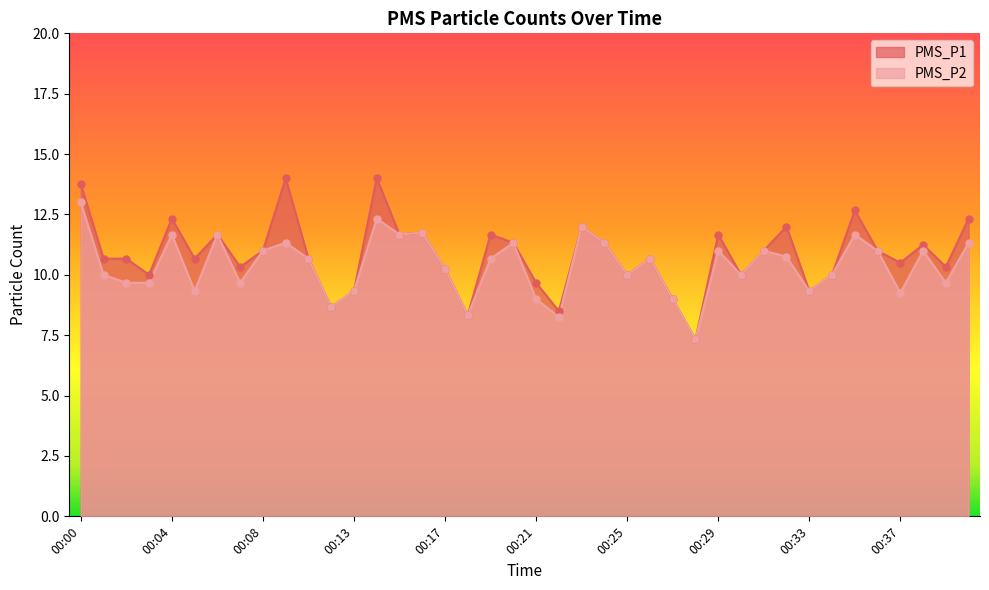

What are all the series names shown in the legend?

PMS_P1, PMS_P2